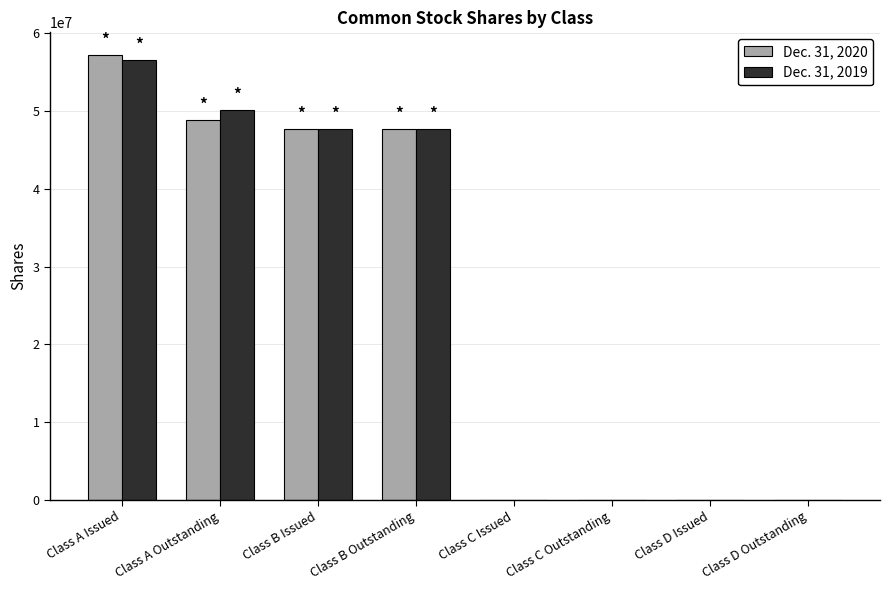

Is it true that Dec. 31, 2019 equals 99428395 at Class A Issued?

False